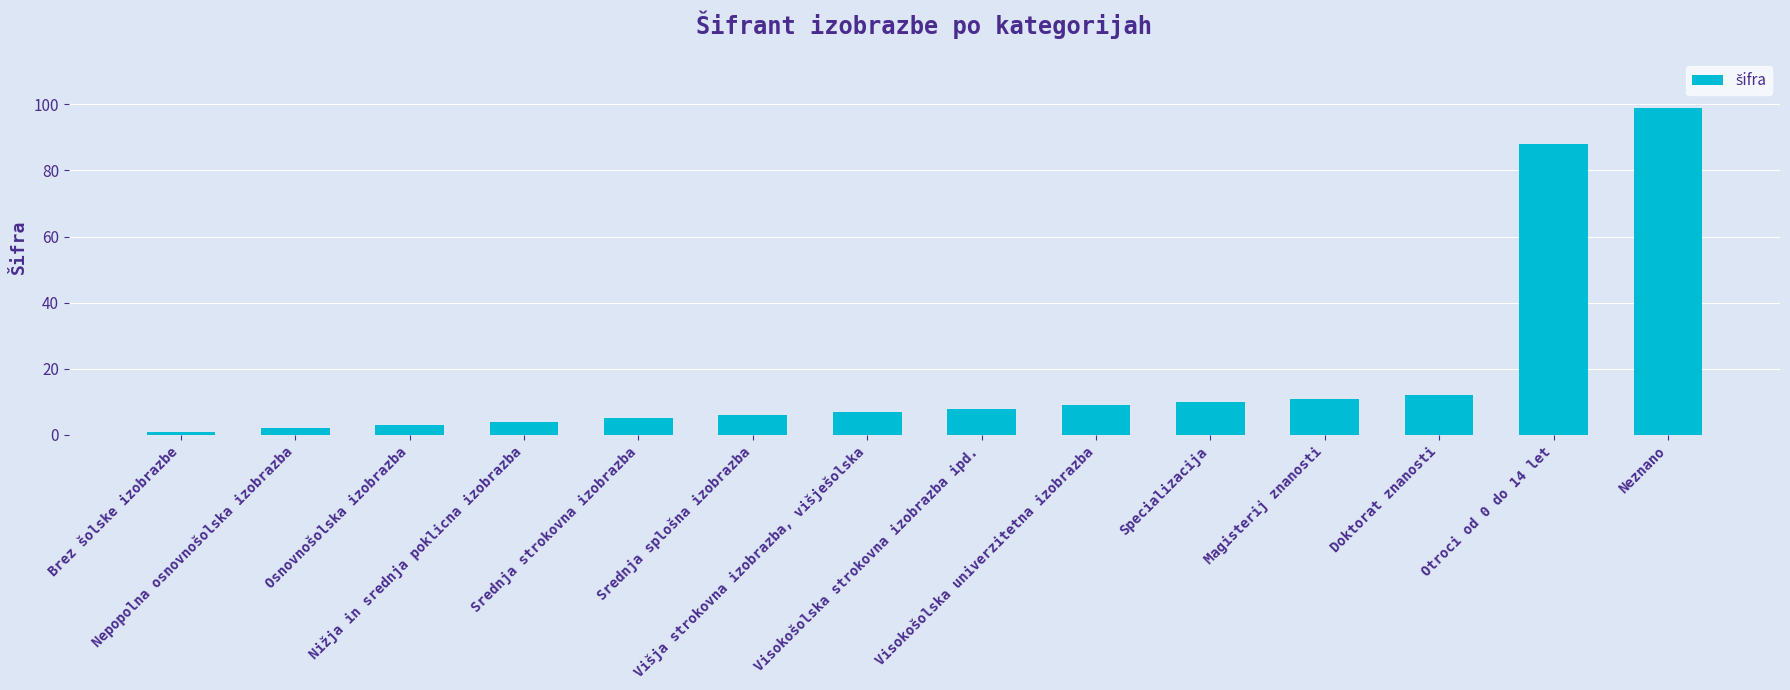

What is the minimum value shown in the chart?

1